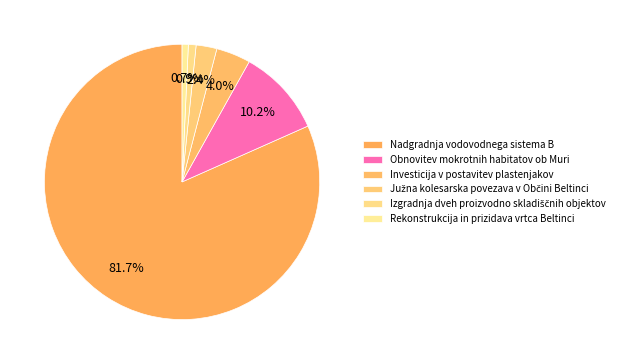

To the nearest percent, what percentage of the pie is Izgradnja dveh proizvodno skladiščnih objektov?

1%